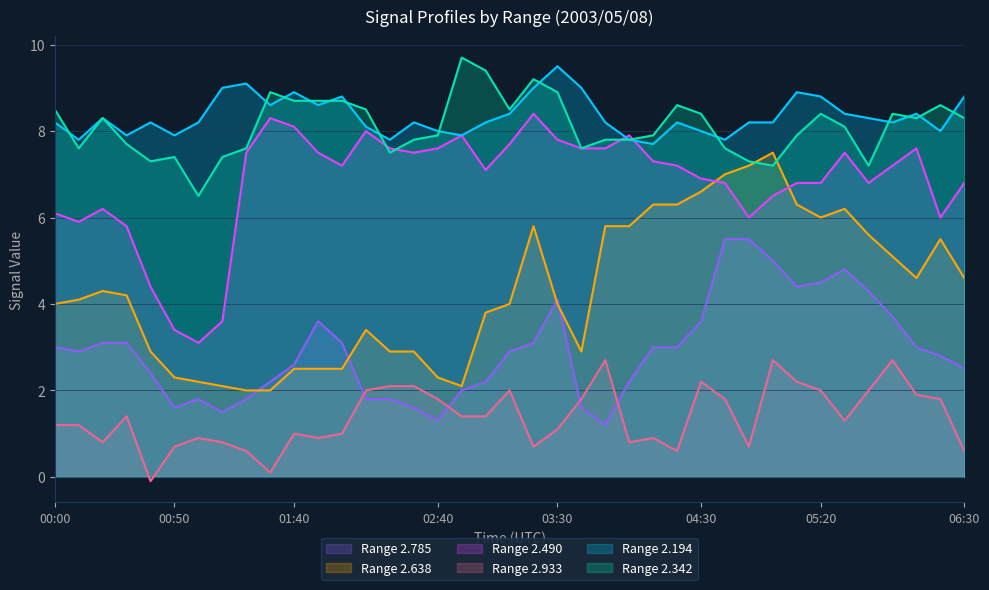

At which category is the sum across all series the highest?

05:00